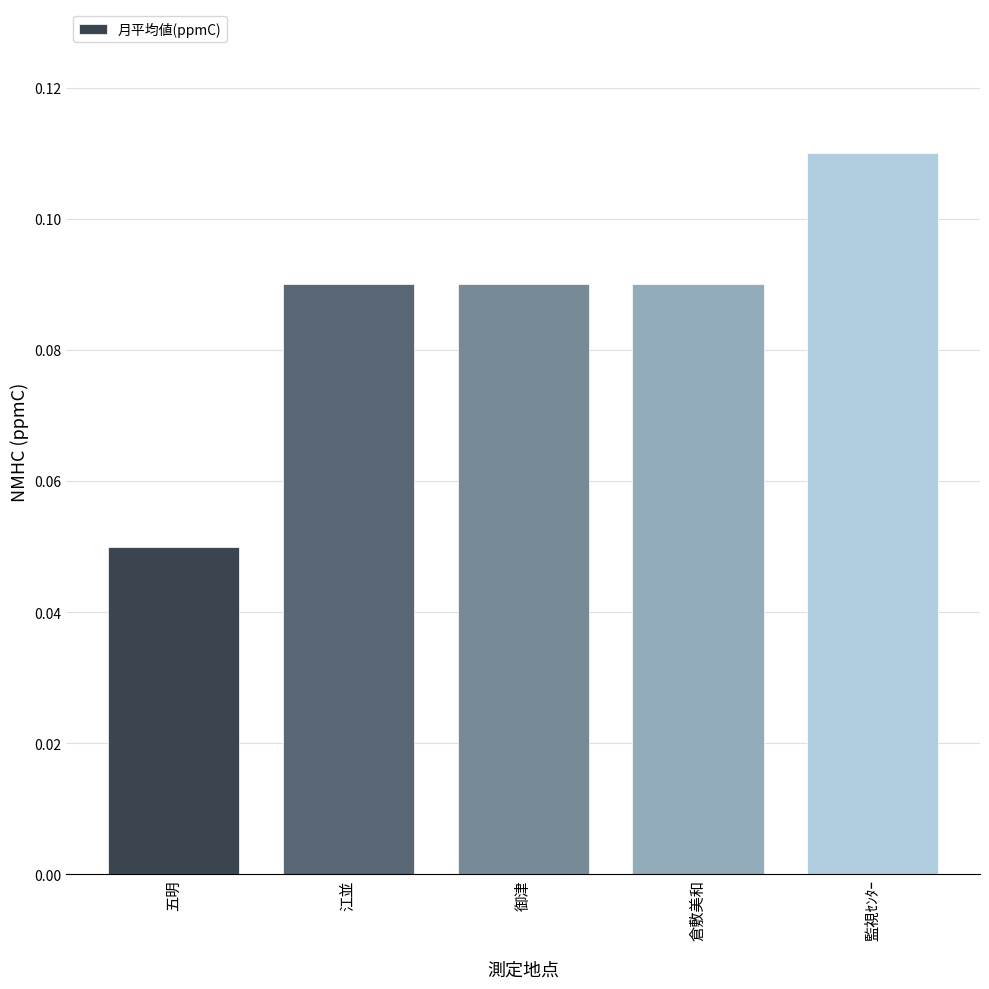

Which category has the highest value across all series?

監視ｾﾝﾀｰ